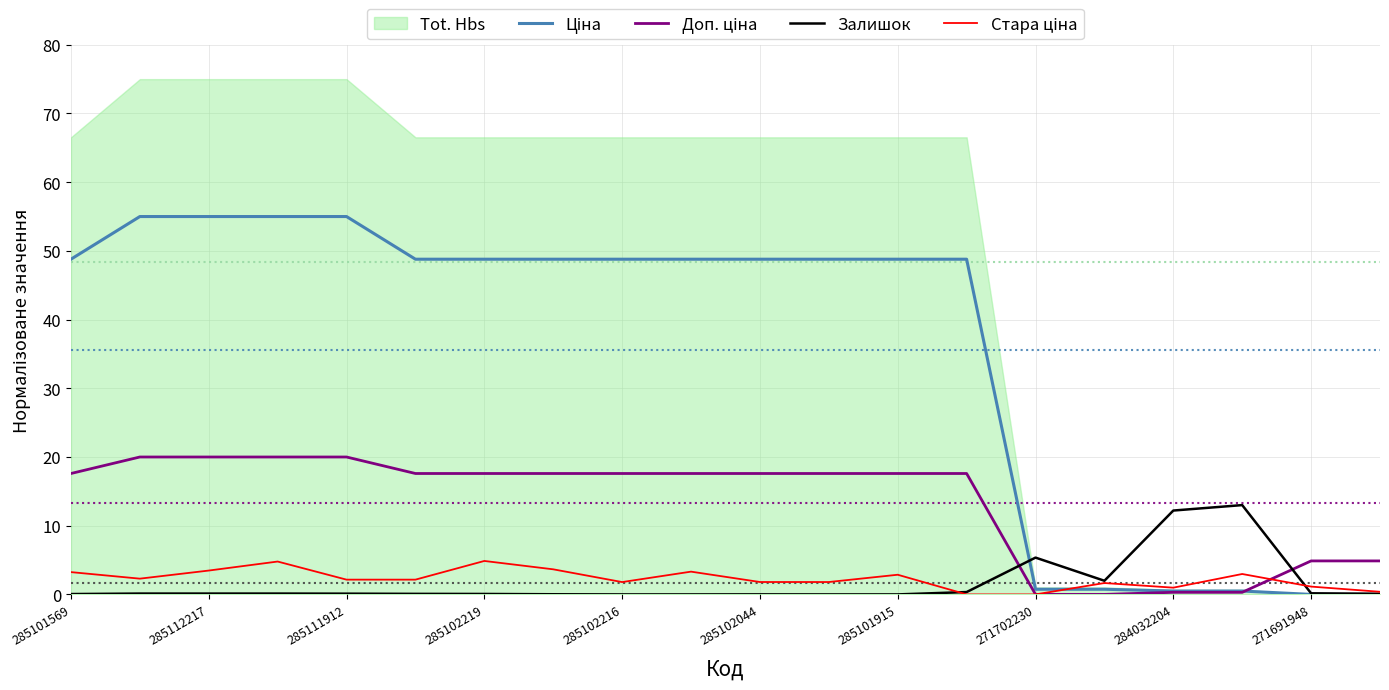

What is the greatest value displayed?

75.0